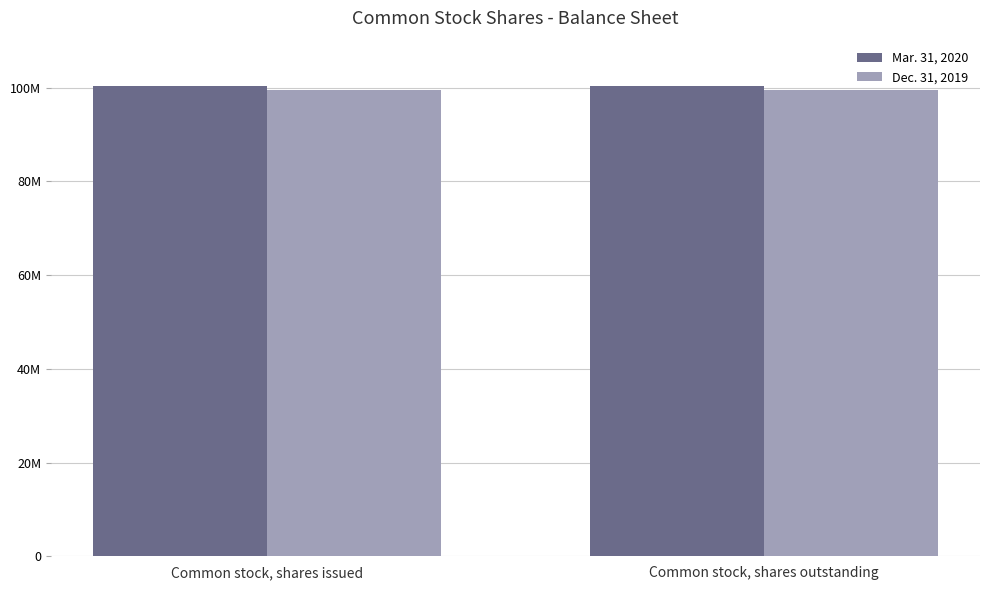

True or false: Dec. 31, 2019 has a value of 48476967 at Common stock, shares outstanding.

False